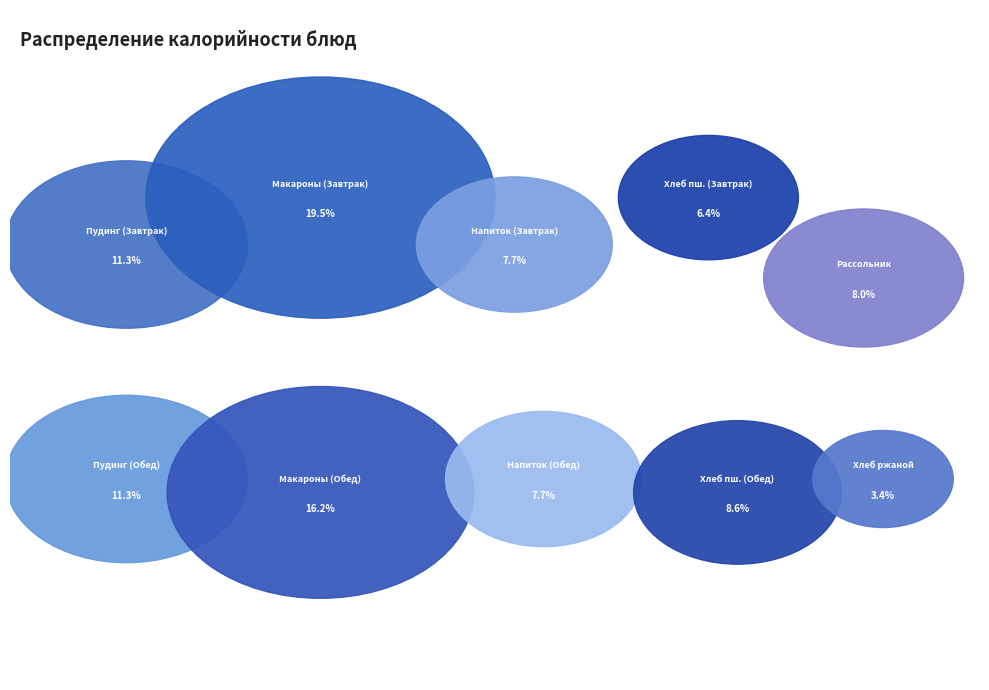

What percentage do Макаронные изделия отварные (Обед) and Хлеб пшеничный (Обед) together represent?

24.8%